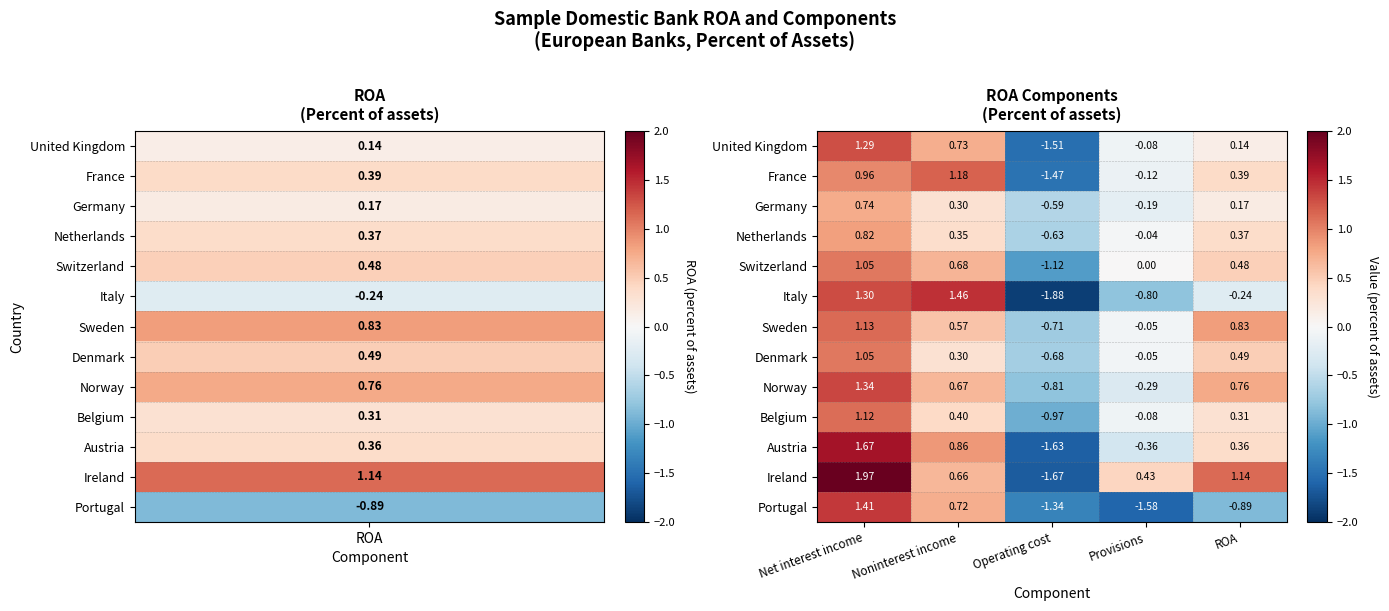

Count the number of categories in the chart.

5